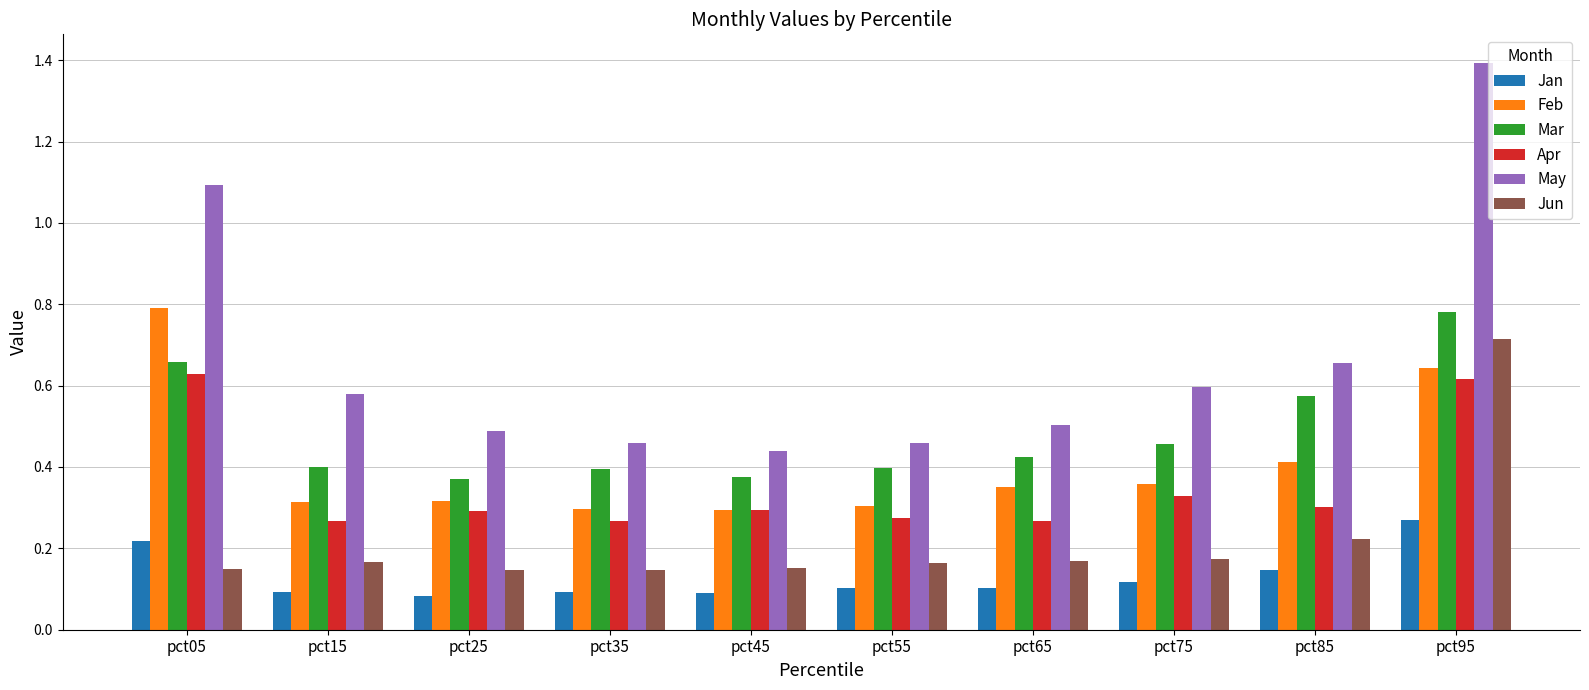

Between pct55 and pct85, which series saw the biggest shift?

May